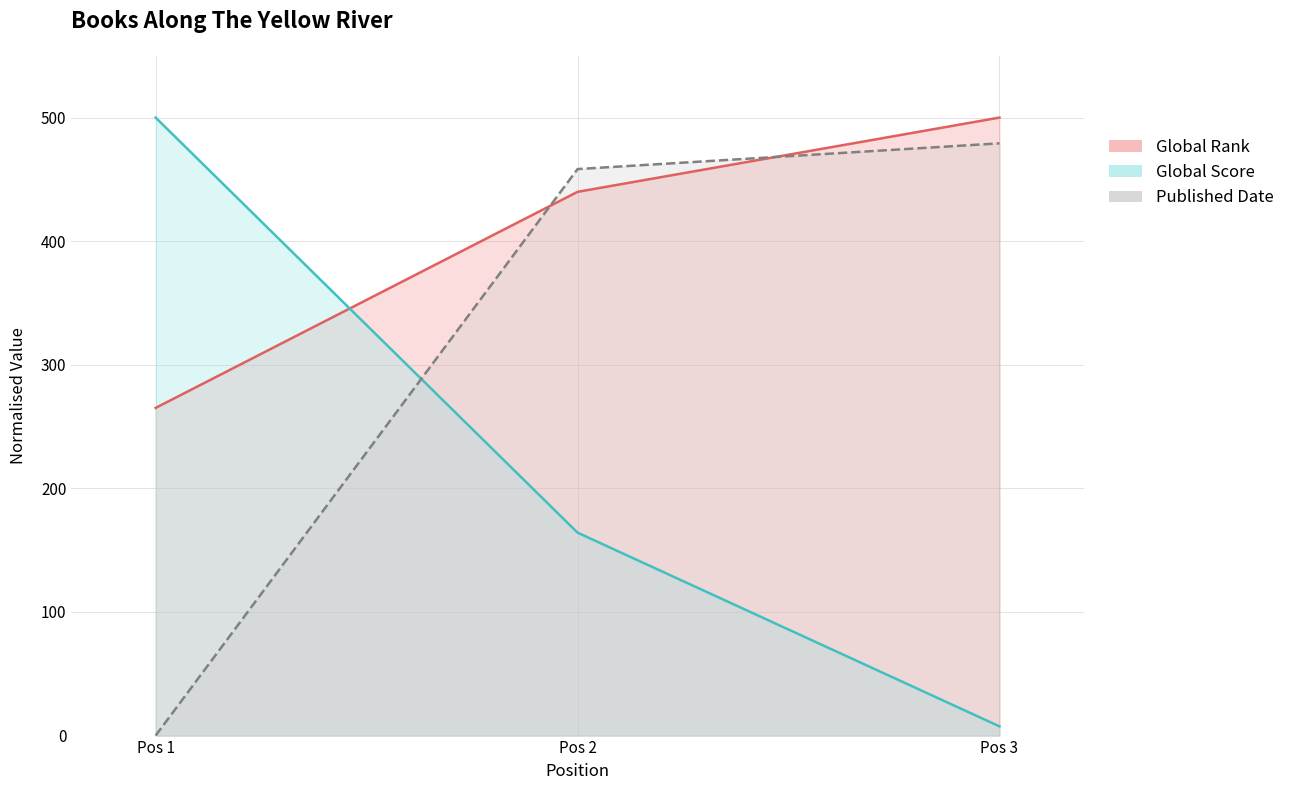

Which category has the lowest value in the Global Rank series?

Pos 1